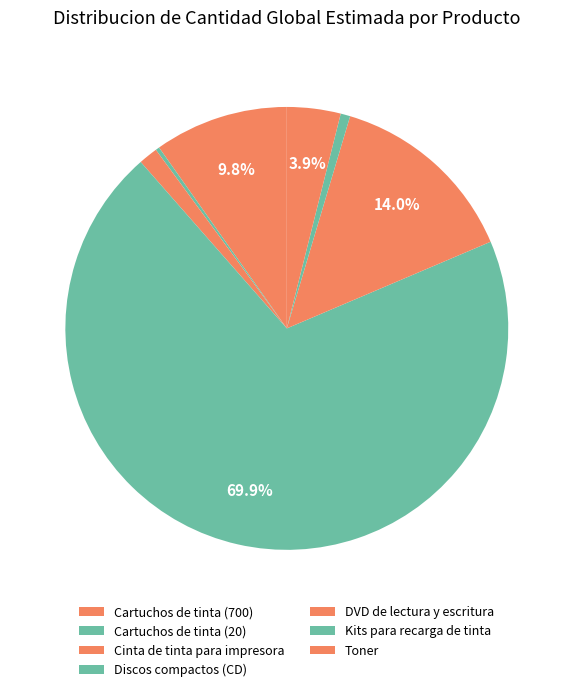

Is the sum of Cinta de tinta para impresora and Cartuchos de tinta (20) greater than half?

No